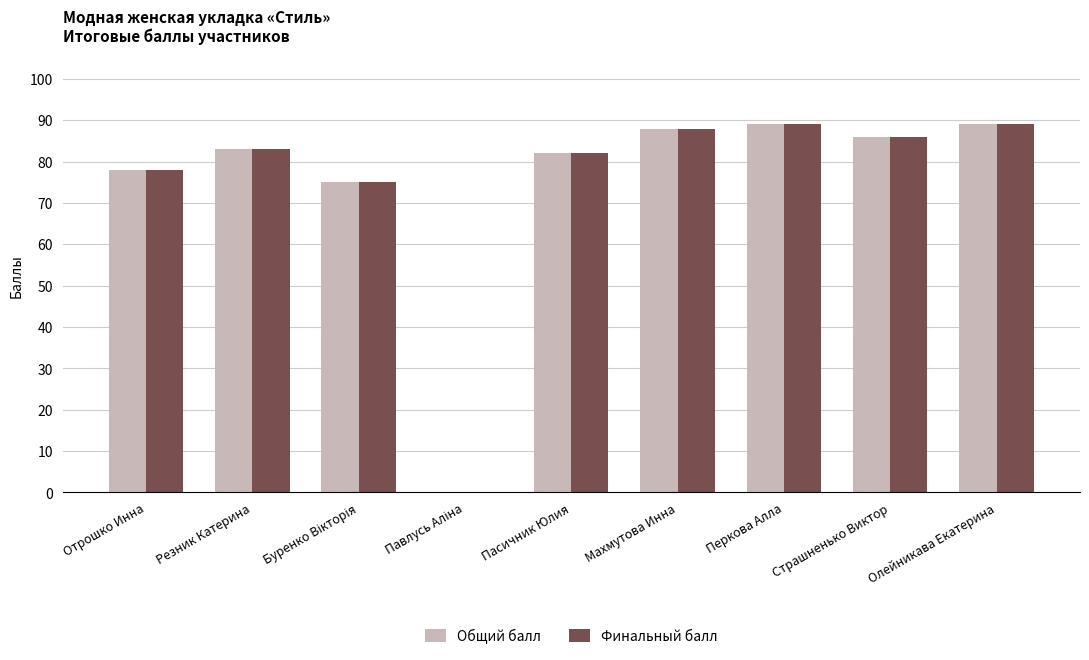

What is the total value across all series at Пасичник Юлия?

164